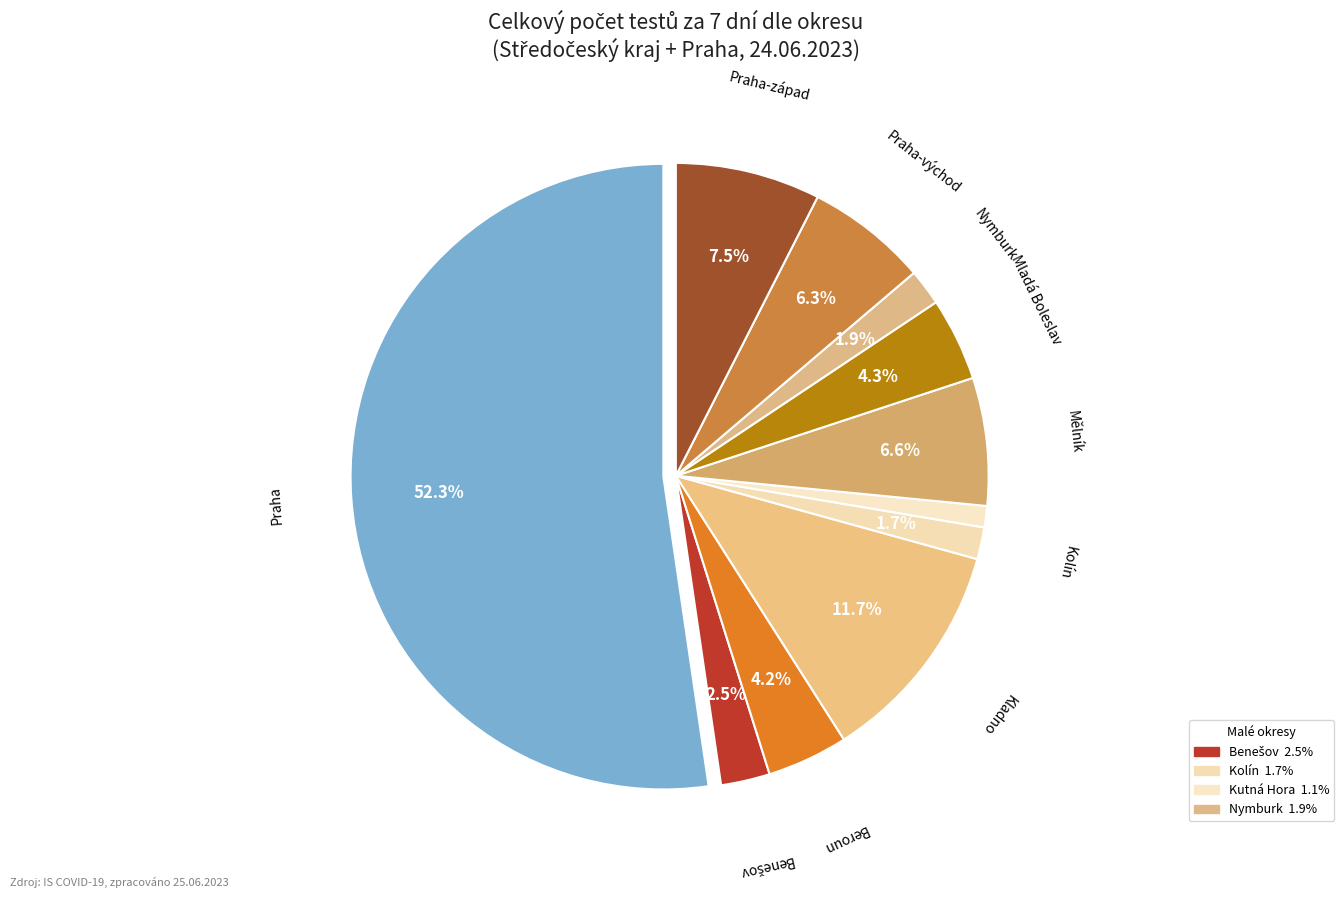

How many segments does this pie chart have?

11